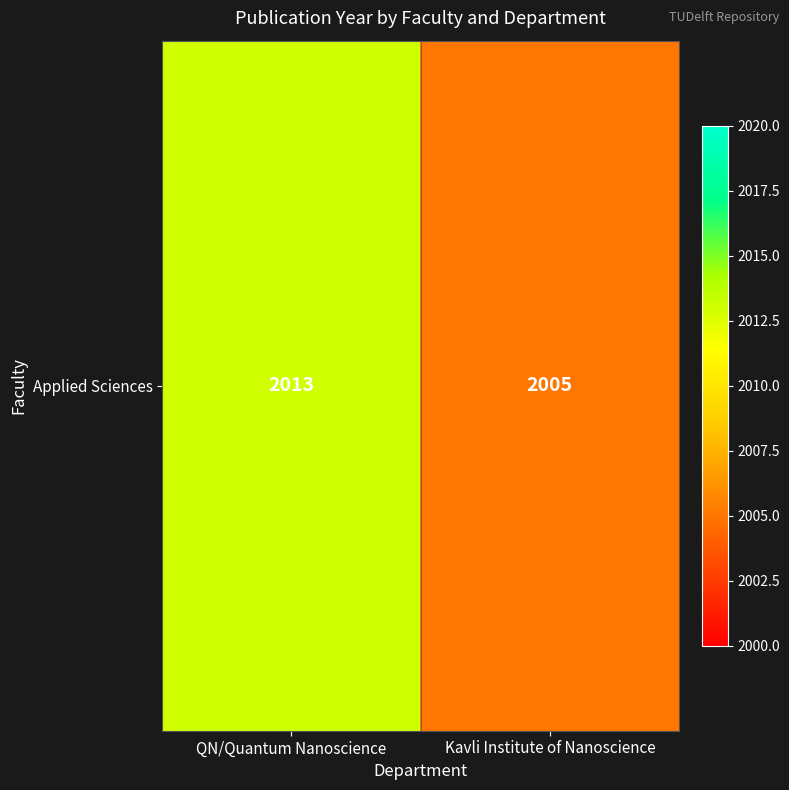

How many values are below 2013?

1